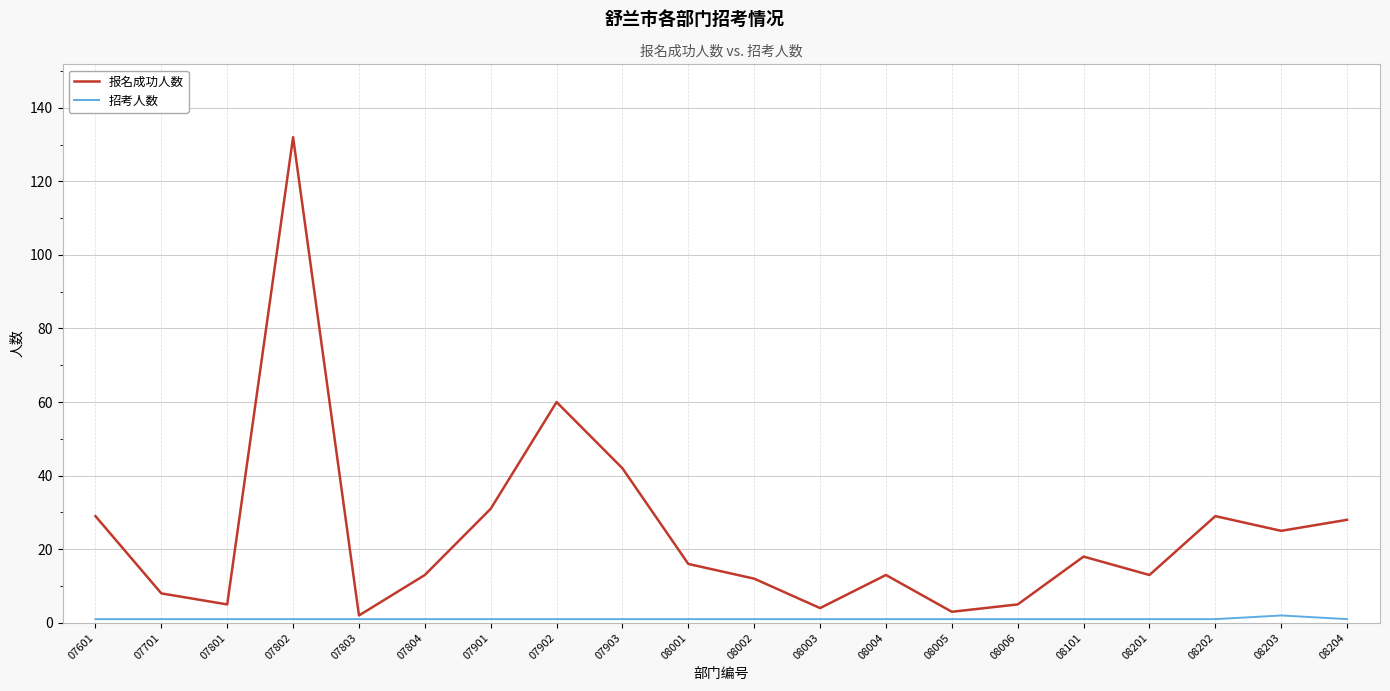

At which label does 报名成功人数 first exceed 16?

07601